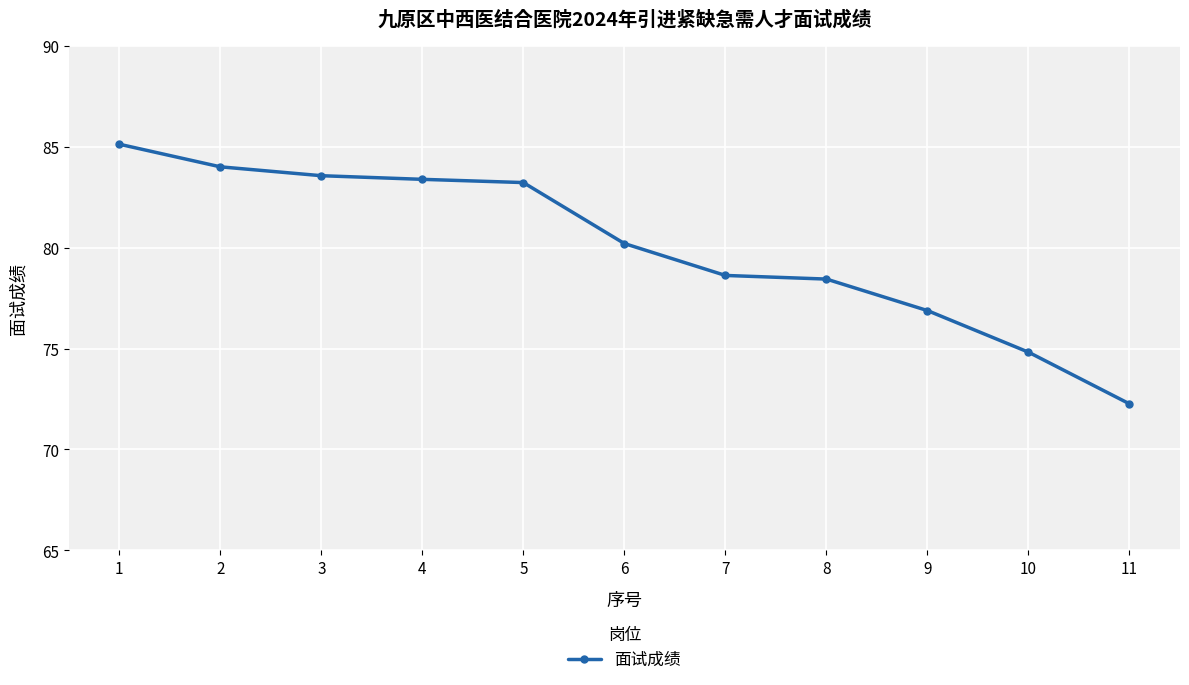

What is the ratio of the value at 11 to the value at 4?

0.9